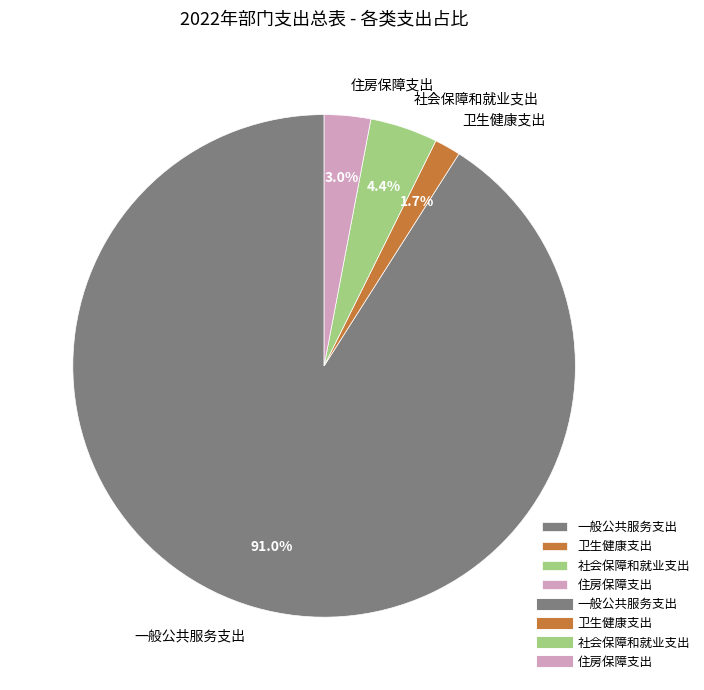

Which has a higher value, 卫生健康支出 or 社会保障和就业支出?

社会保障和就业支出